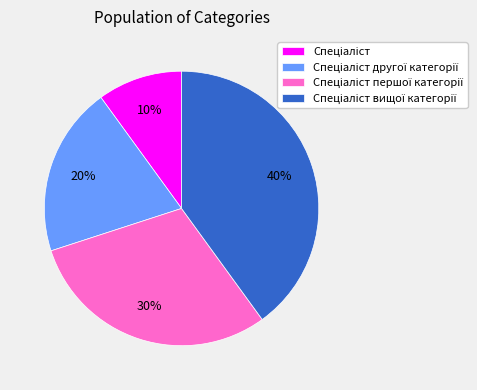

Is there a majority slice in this chart?

No